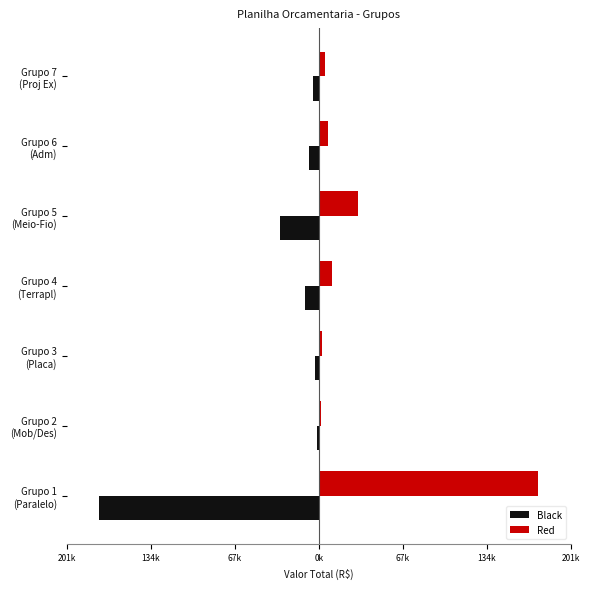

What are all the series names shown in the legend?

Black, Red